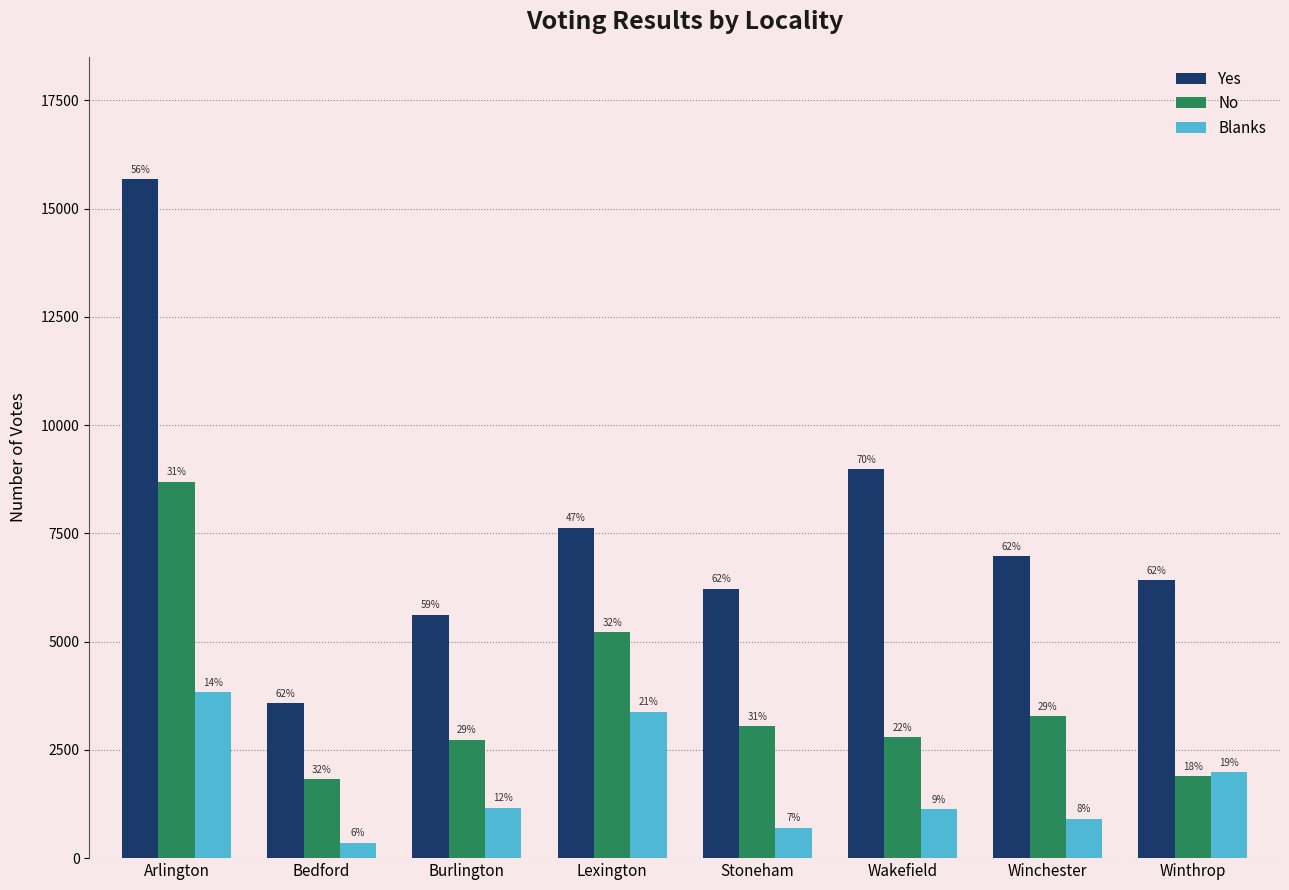

What are all the series names shown in the legend?

Yes, No, Blanks